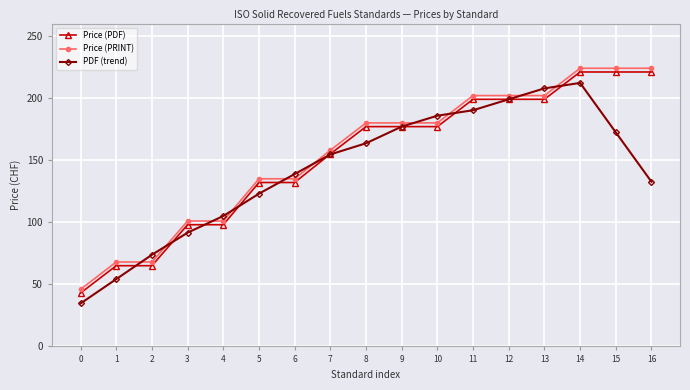

What is the spread (max minus min) of values at 13?

8.8